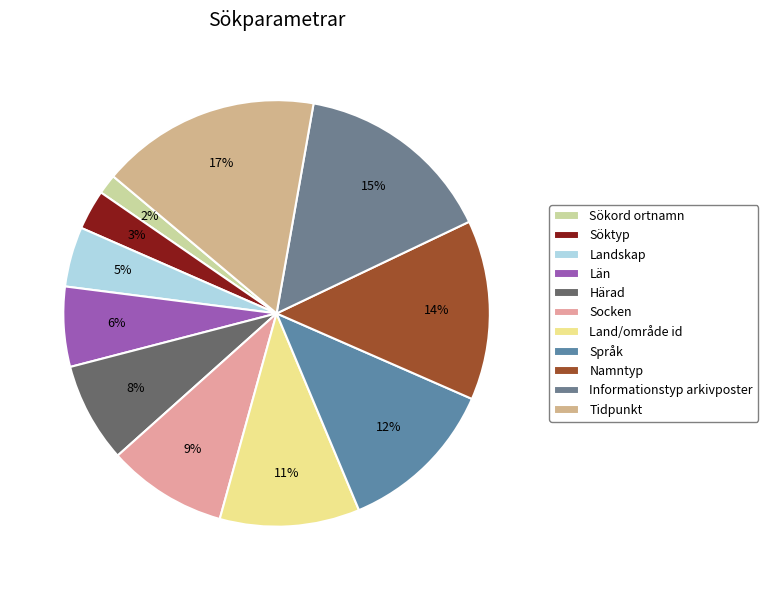

Do Namntyp and Län together represent more than half of the pie?

No